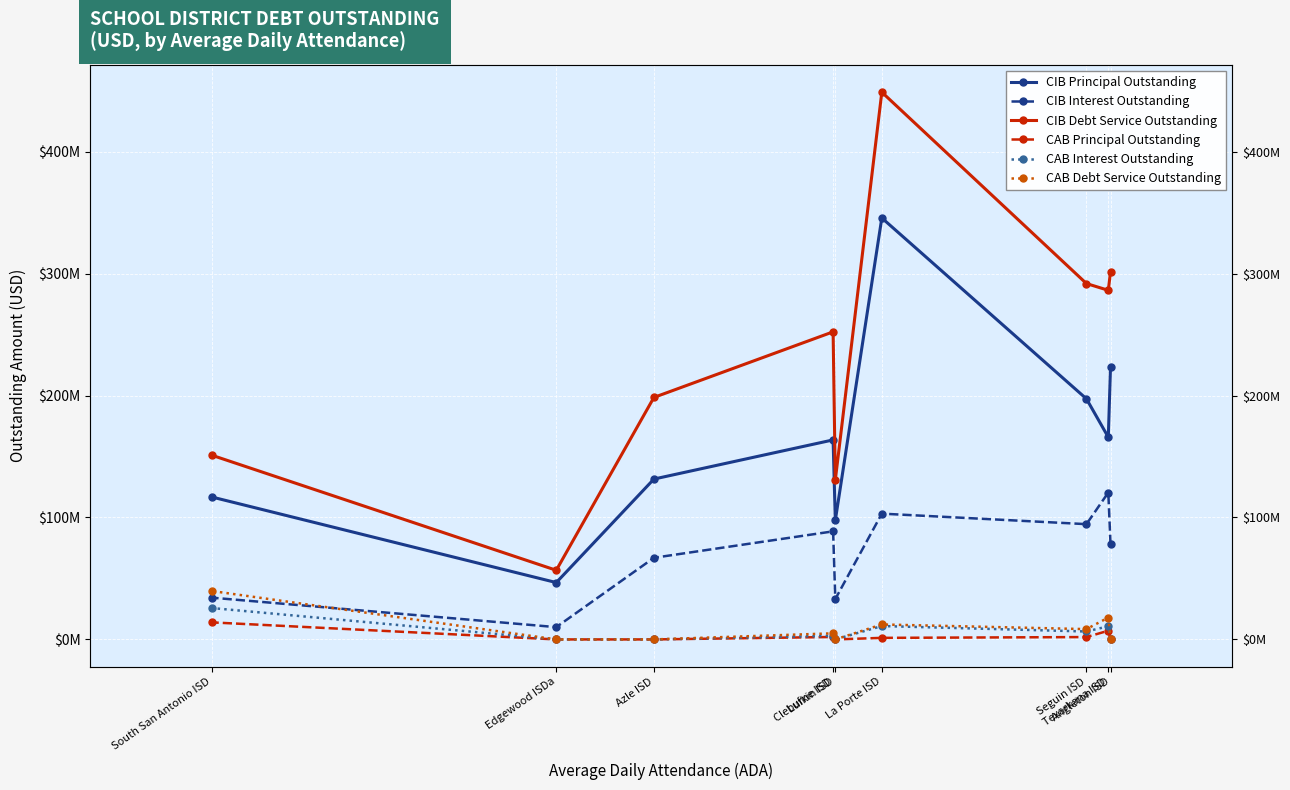

At how many categories does at least one series exceed 94707835?

8